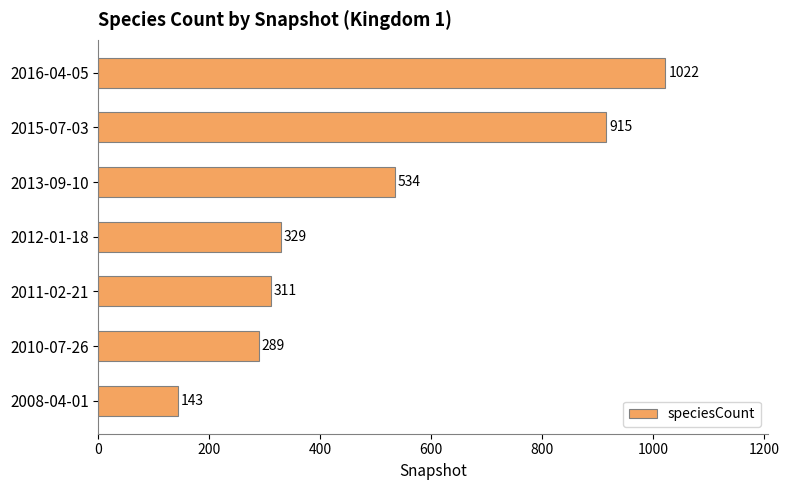

At which category does the chart reach its peak across all series?

2016-04-05